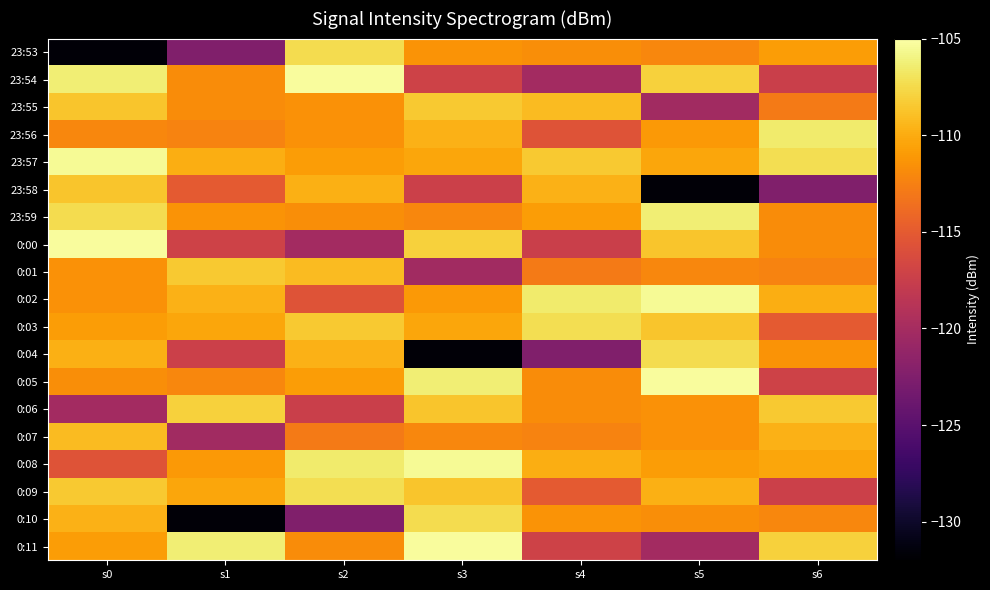

Reading left to right, list all the values displayed in this chart.

23:53: s0=-131.6	s1=-122.5	s2=-107.4	s3=-111.4	s4=-111.7	s5=-112.1	s6=-110.8
23:54: s0=-106.3	s1=-111.8	s2=-105.3	s3=-117.1	s4=-120.1	s5=-108.0	s6=-117.4
23:55: s0=-108.6	s1=-111.8	s2=-111.5	s3=-108.4	s4=-109.1	s5=-120.2	s6=-112.9
23:56: s0=-112.2	s1=-112.3	s2=-111.5	s3=-109.7	s4=-115.6	s5=-111.1	s6=-106.6
23:57: s0=-105.5	s1=-109.9	s2=-110.8	s3=-110.3	s4=-108.4	s5=-110.3	s6=-107.2
23:58: s0=-108.7	s1=-115.1	s2=-109.8	s3=-117.3	s4=-109.7	s5=-131.6	s6=-122.5
23:59: s0=-107.4	s1=-111.4	s2=-111.7	s3=-112.1	s4=-110.8	s5=-106.3	s6=-111.8
0:00: s0=-105.3	s1=-117.1	s2=-120.1	s3=-108.0	s4=-117.4	s5=-108.6	s6=-111.8
0:01: s0=-111.5	s1=-108.4	s2=-109.1	s3=-120.2	s4=-112.9	s5=-112.2	s6=-112.3
0:02: s0=-111.5	s1=-109.7	s2=-115.6	s3=-111.1	s4=-106.6	s5=-105.5	s6=-109.9
0:03: s0=-110.8	s1=-110.3	s2=-108.4	s3=-110.3	s4=-107.2	s5=-108.7	s6=-115.1
0:04: s0=-109.8	s1=-117.3	s2=-109.7	s3=-131.6	s4=-122.5	s5=-107.4	s6=-111.4
0:05: s0=-111.7	s1=-112.1	s2=-110.8	s3=-106.3	s4=-111.8	s5=-105.3	s6=-117.1
0:06: s0=-120.1	s1=-108.0	s2=-117.4	s3=-108.6	s4=-111.8	s5=-111.5	s6=-108.4
0:07: s0=-109.1	s1=-120.2	s2=-112.9	s3=-112.2	s4=-112.3	s5=-111.5	s6=-109.7
0:08: s0=-115.6	s1=-111.1	s2=-106.6	s3=-105.5	s4=-109.9	s5=-110.8	s6=-110.3
0:09: s0=-108.4	s1=-110.3	s2=-107.2	s3=-108.7	s4=-115.1	s5=-109.8	s6=-117.3
0:10: s0=-109.7	s1=-131.6	s2=-122.5	s3=-107.4	s4=-111.4	s5=-111.7	s6=-112.1
0:11: s0=-110.8	s1=-106.3	s2=-111.8	s3=-105.3	s4=-117.1	s5=-120.1	s6=-108.0